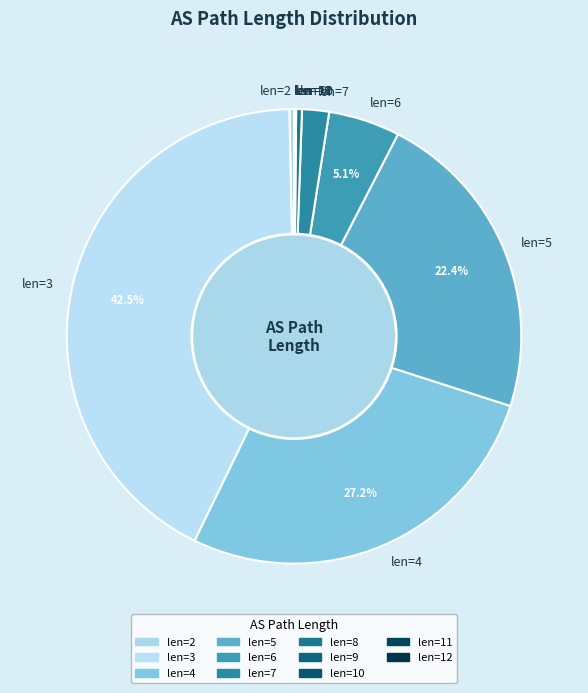

Between len=6 and len=7, which is larger?

len=6